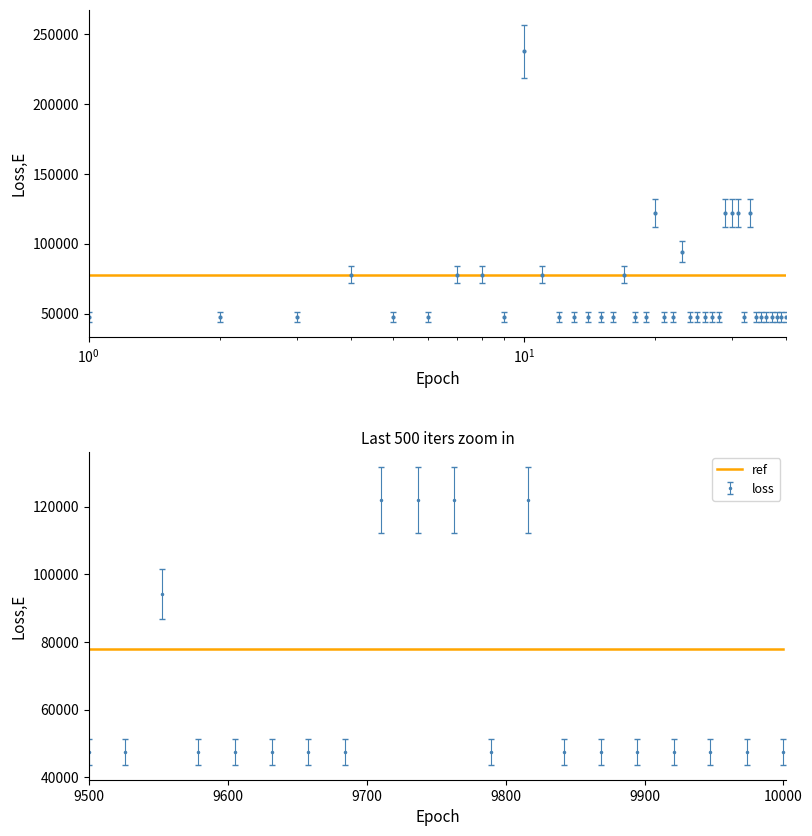

The value at TREMOSINE SUL GARDA is 20401. True or false?

False